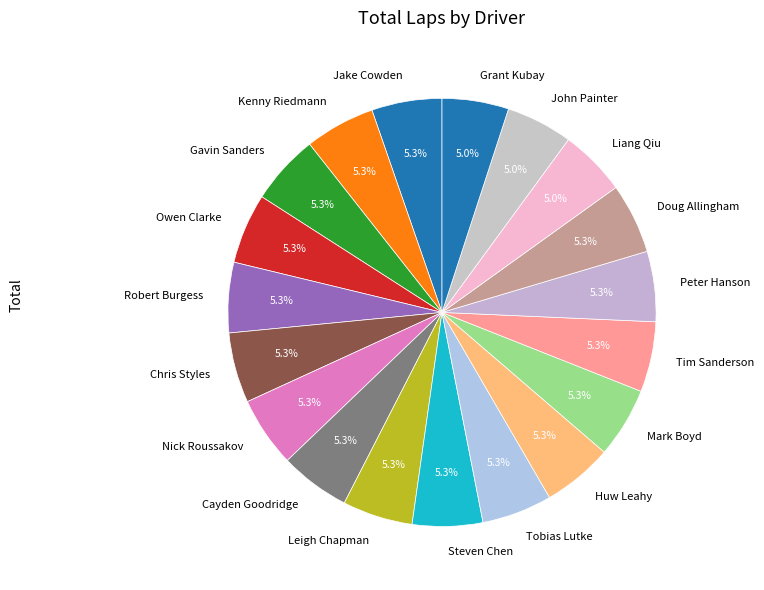

To the nearest percent, what percentage of the pie is Robert Burgess?

5%